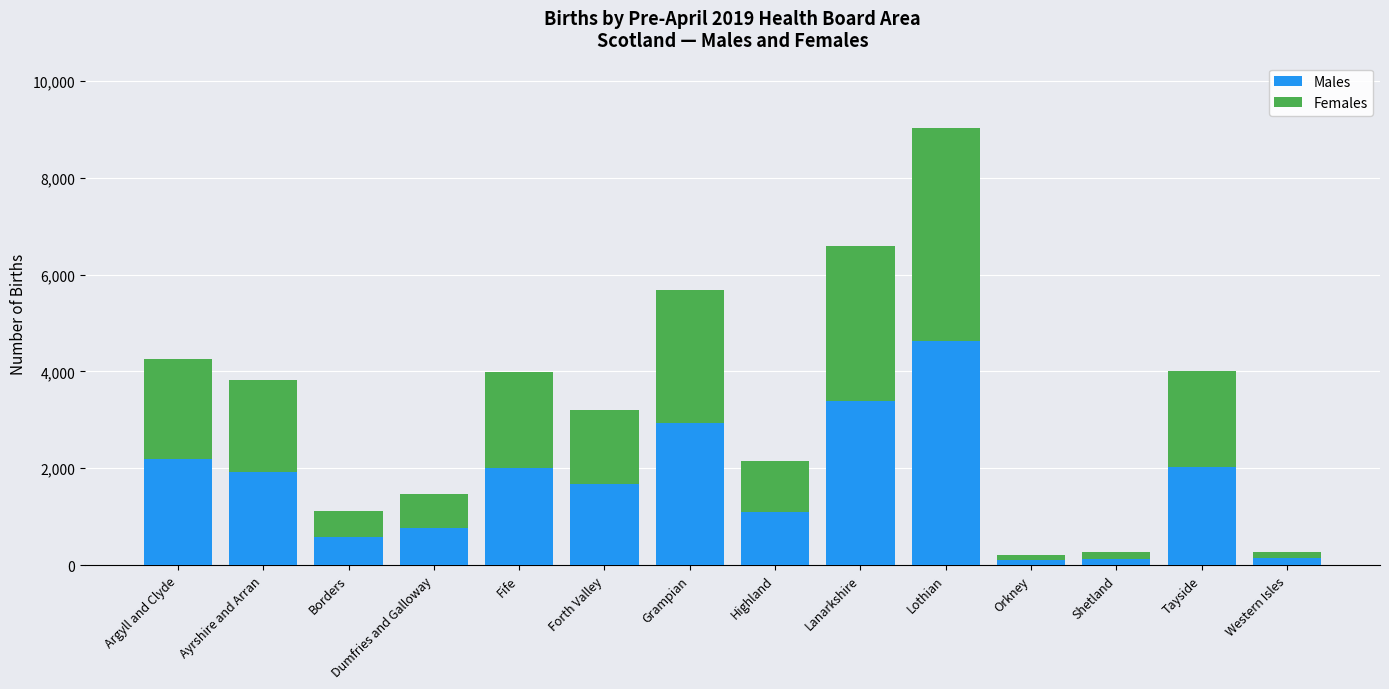

At which category is the sum across all series the highest?

Lothian